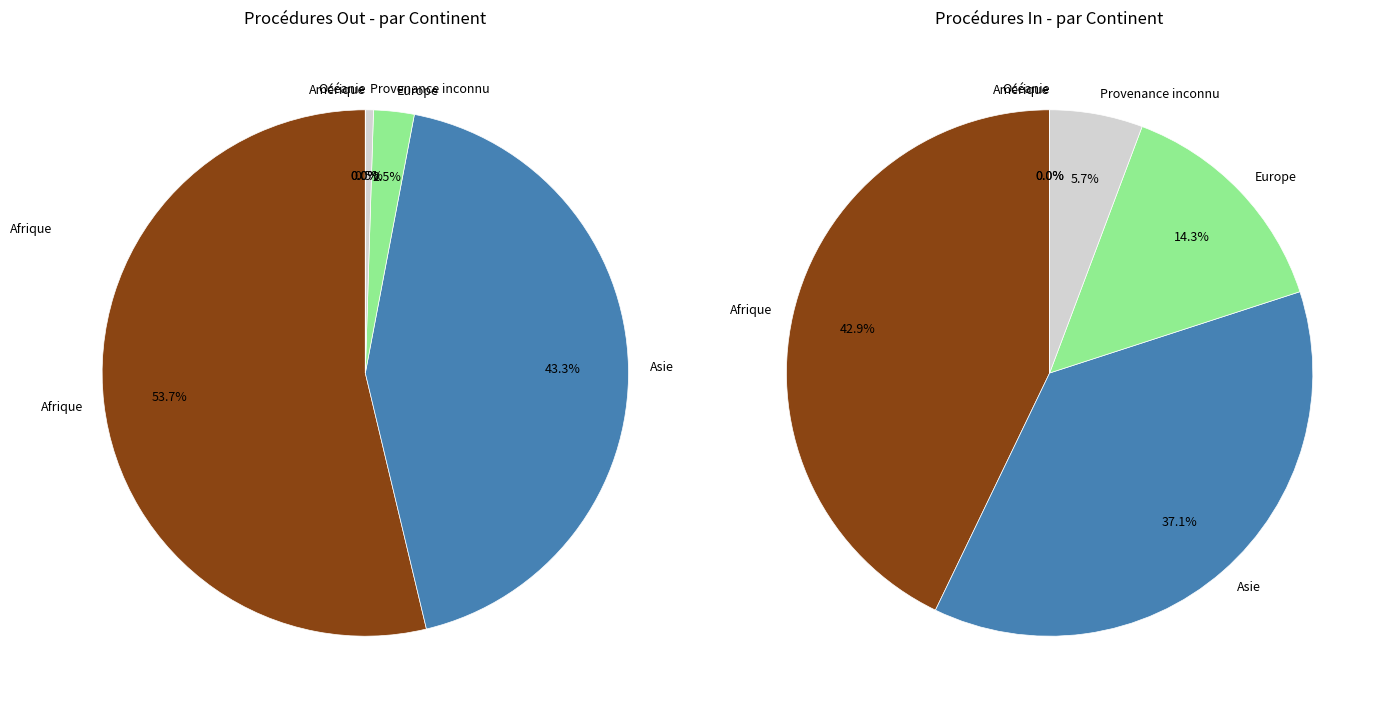

Is it true that Asie is 49% of the pie?

False